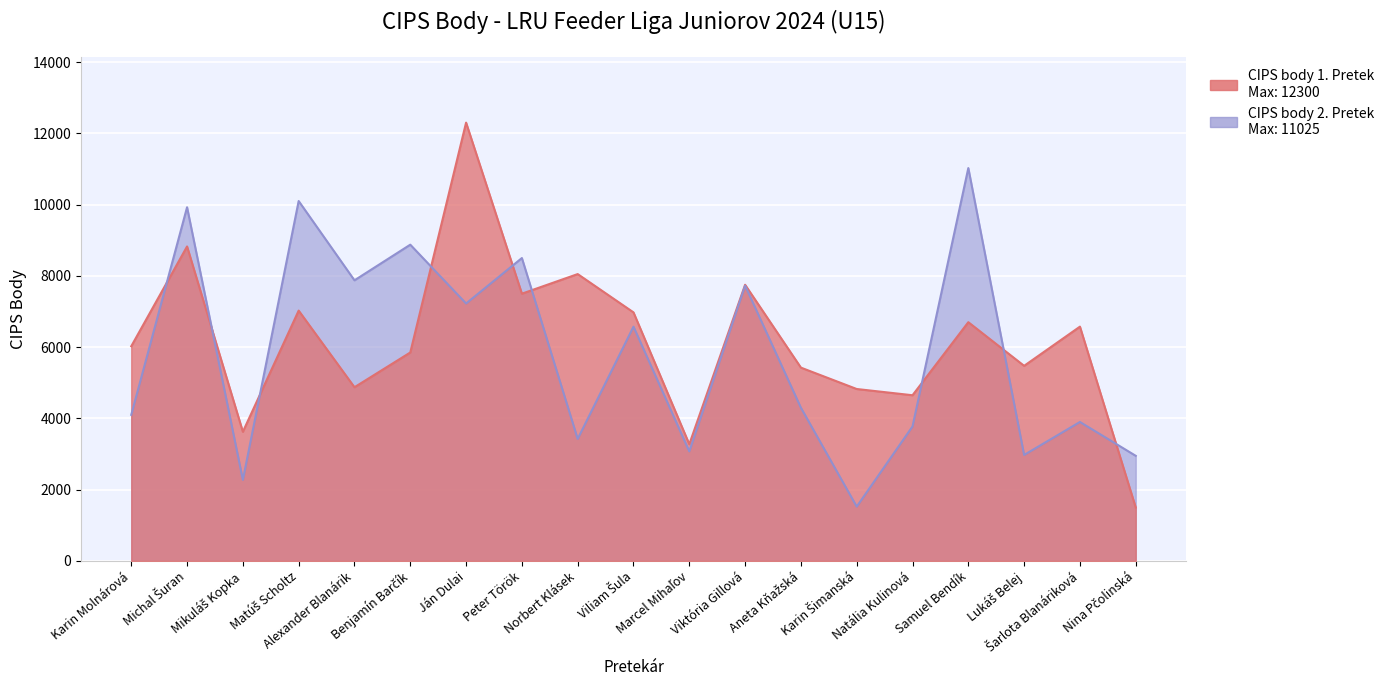

Reading left to right, extract all data points from this chart.

CIPS body 1. Pretek: Karin Molnárová=6025	Michal Šuran=8825	Mikuláš Kopka=3625	Matúš Scholtz=7025	Alexander Blanárik=4875	Benjamín Barčík=5850	Ján Dulai=12300	Peter Török=7500	Norbert Klásek=8050	Viliam Šula=6975	Marcel Mihaľov=3275	Viktória Gillová=7750	Aneta Kňažská=5425	Karin Šimanská=4825	Natália Kulinová=4650	Samuel Bendík=6700	Lukáš Belej=5475	Šarlota Blanáriková=6575	Nina Pčolinská=1500
CIPS body 2. Pretek: Karin Molnárová=4100	Michal Šuran=9925	Mikuláš Kopka=2275	Matúš Scholtz=10100	Alexander Blanárik=7875	Benjamín Barčík=8875	Ján Dulai=7225	Peter Török=8500	Norbert Klásek=3425	Viliam Šula=6575	Marcel Mihaľov=3075	Viktória Gillová=7725	Aneta Kňažská=4300	Karin Šimanská=1525	Natália Kulinová=3775	Samuel Bendík=11025	Lukáš Belej=2975	Šarlota Blanáriková=3900	Nina Pčolinská=2950